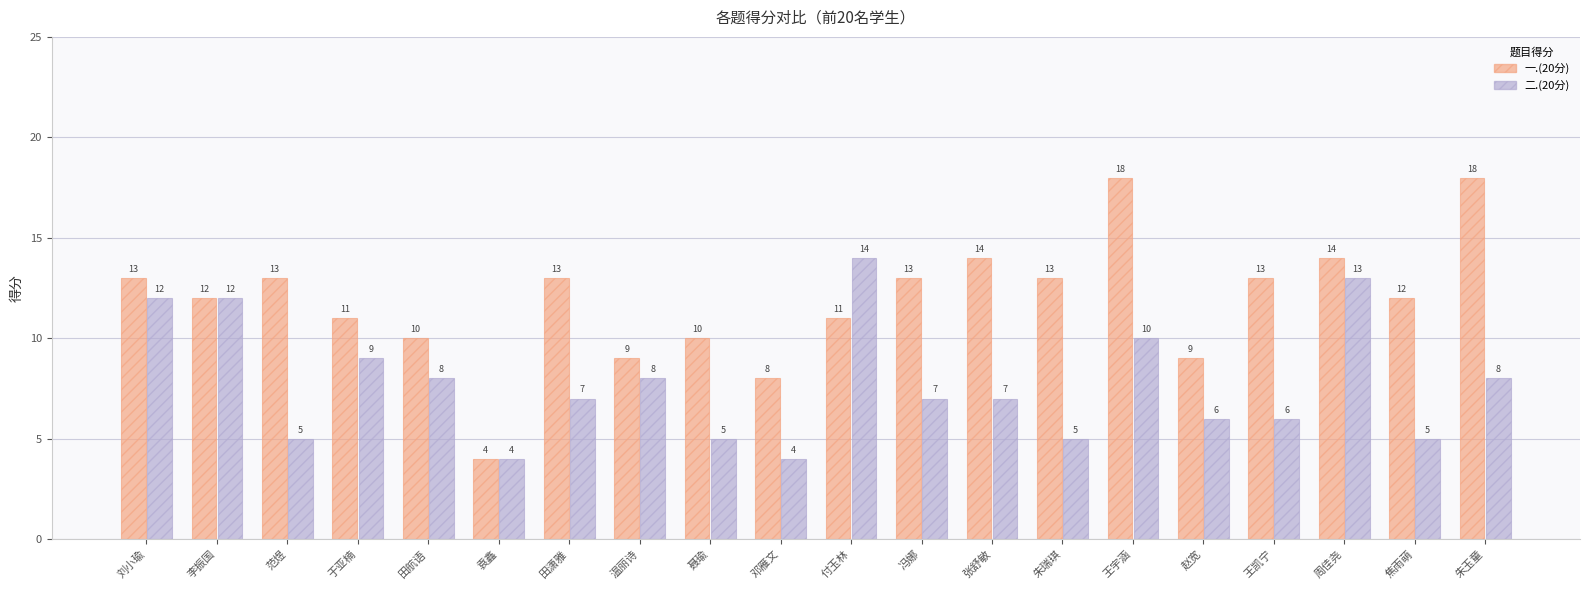

Which series changed the most between 刘小瑜 and 朱玉童?

一.(20分)